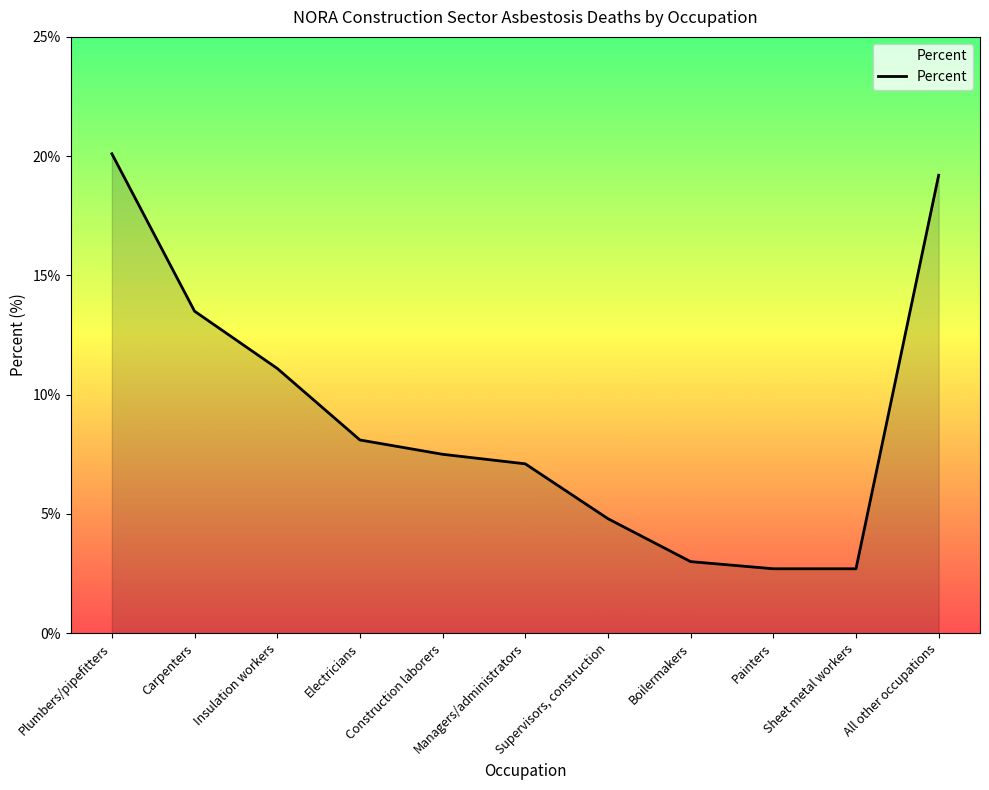

What position from the right is Sheet metal workers?

2